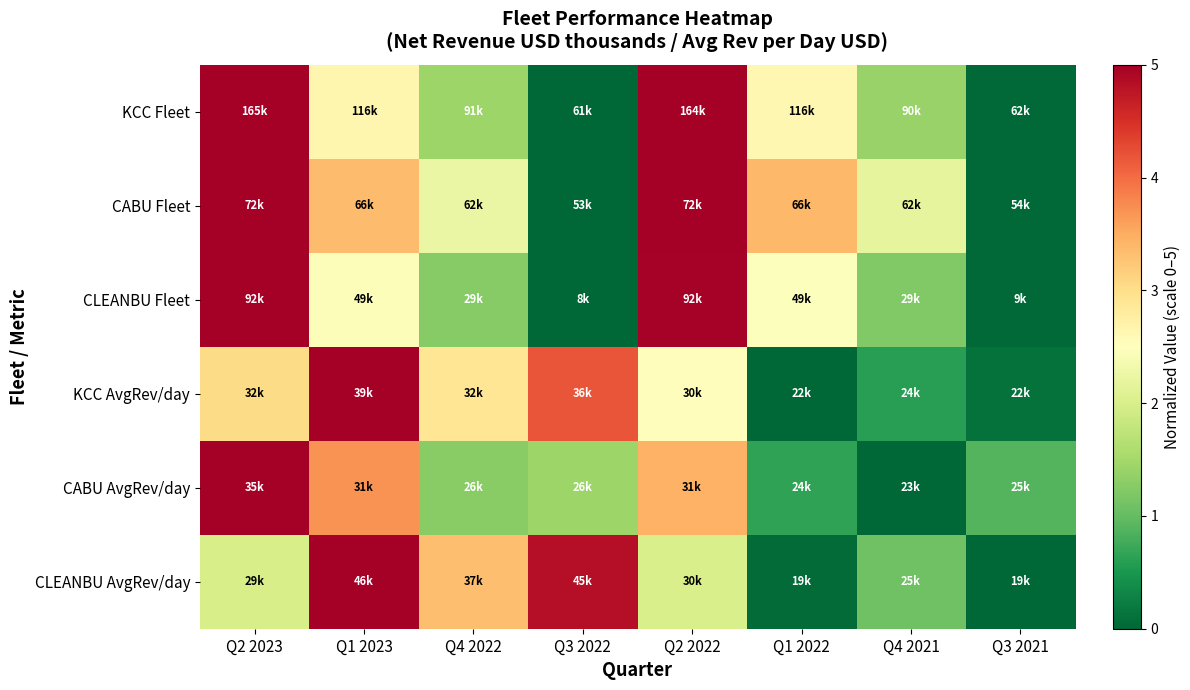

Which series has the largest total across all categories?

CABU Fleet